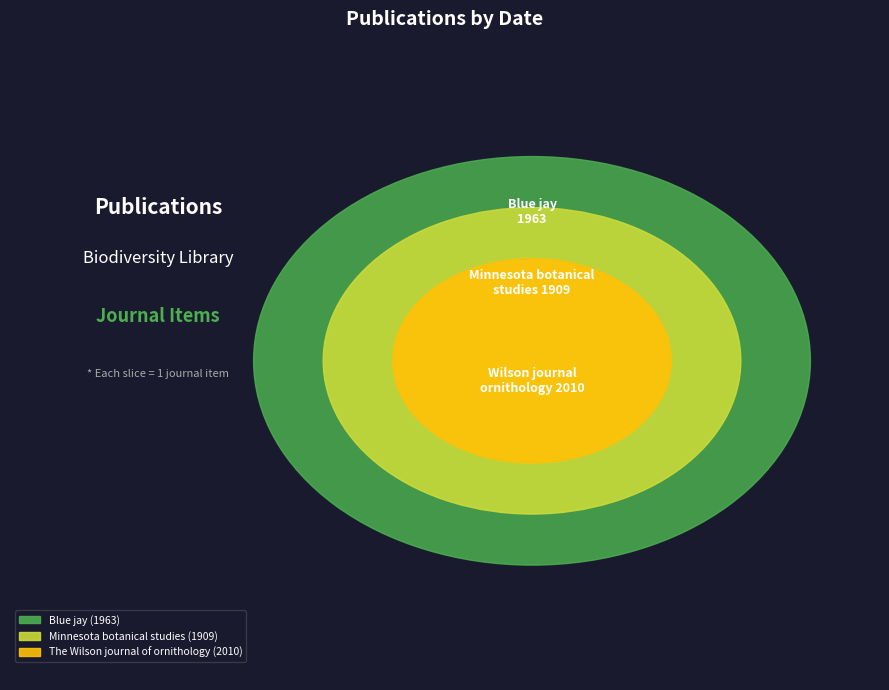

Rank the categories by value from highest to lowest.

The Wilson journal of ornithology (2010), Blue jay (1963), Minnesota botanical studies (1909)